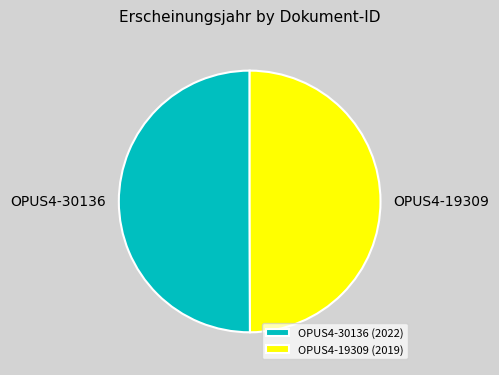

Approximately how many times larger is the value at OPUS4-30136 (2022) compared to OPUS4-19309 (2019)?

1.0